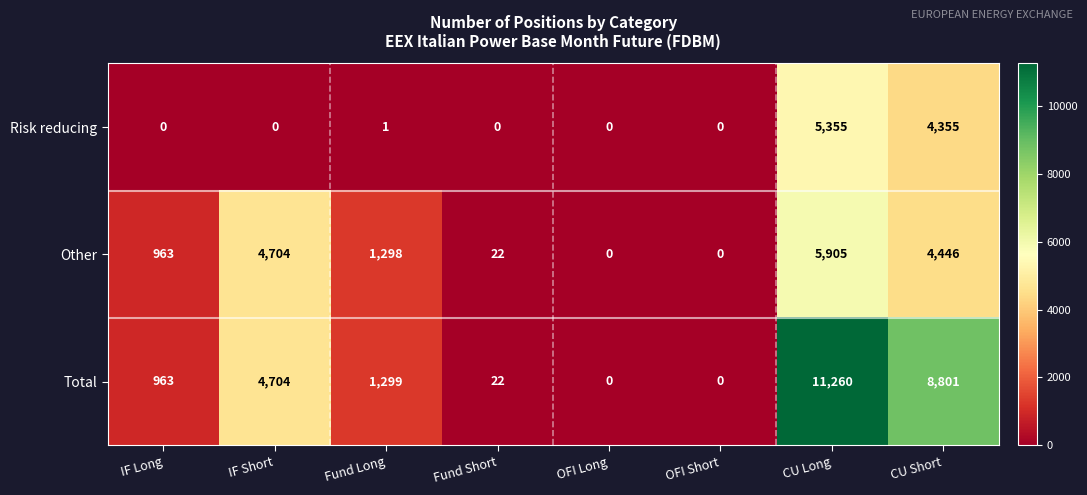

Is it true that Other equals 13 at Fund Short?

False